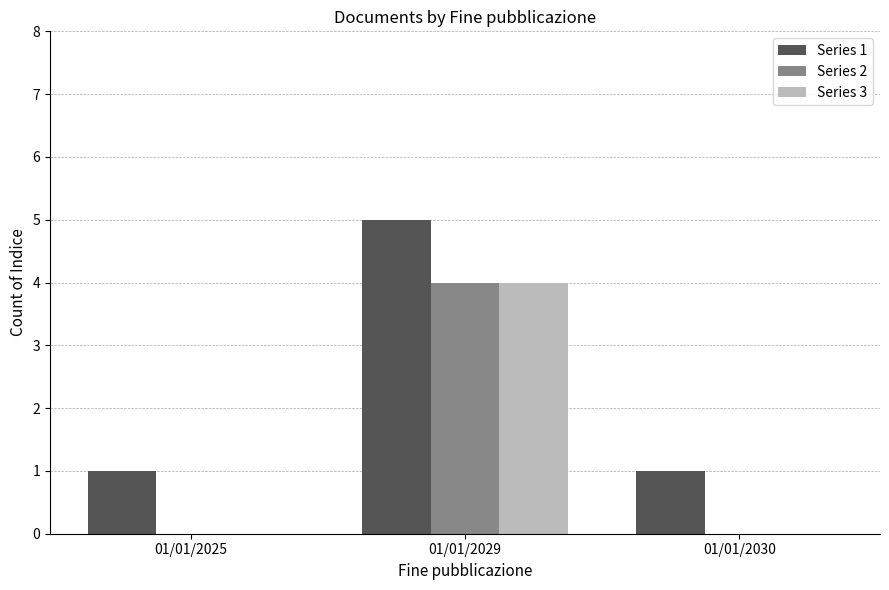

At which category is the sum across all series the highest?

01/01/2029